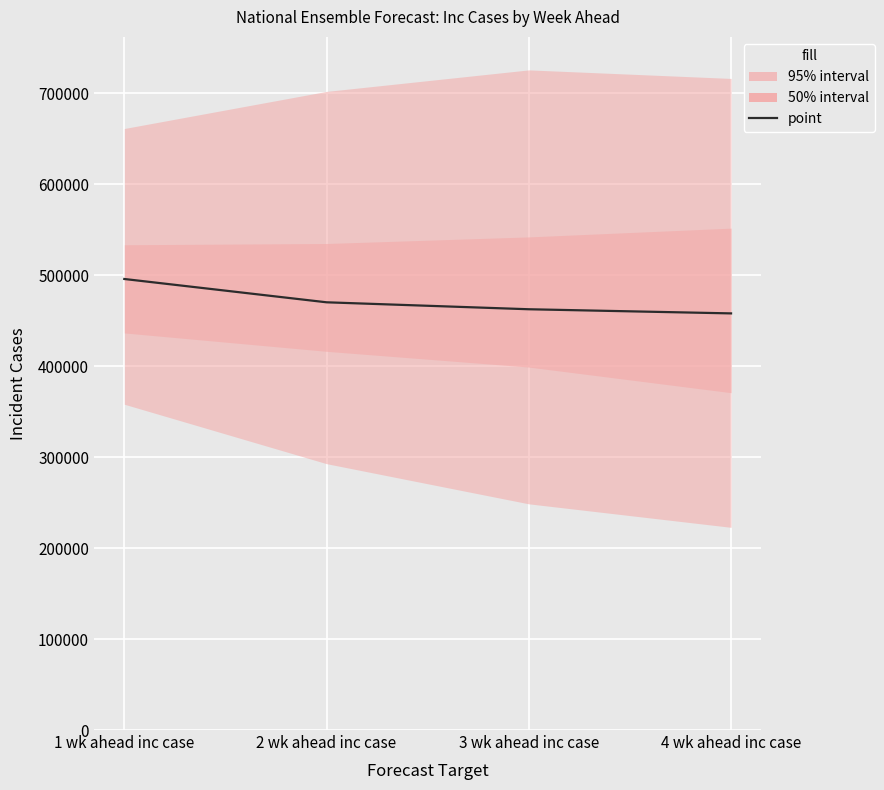

What is the difference between the values at 4 wk ahead inc case and 2 wk ahead inc case?

12199